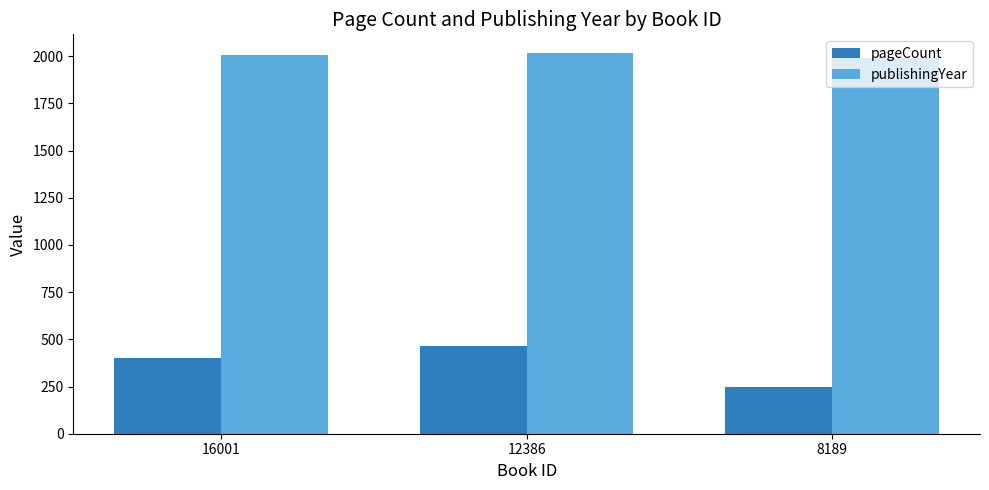

How many distinct data groups are displayed?

2